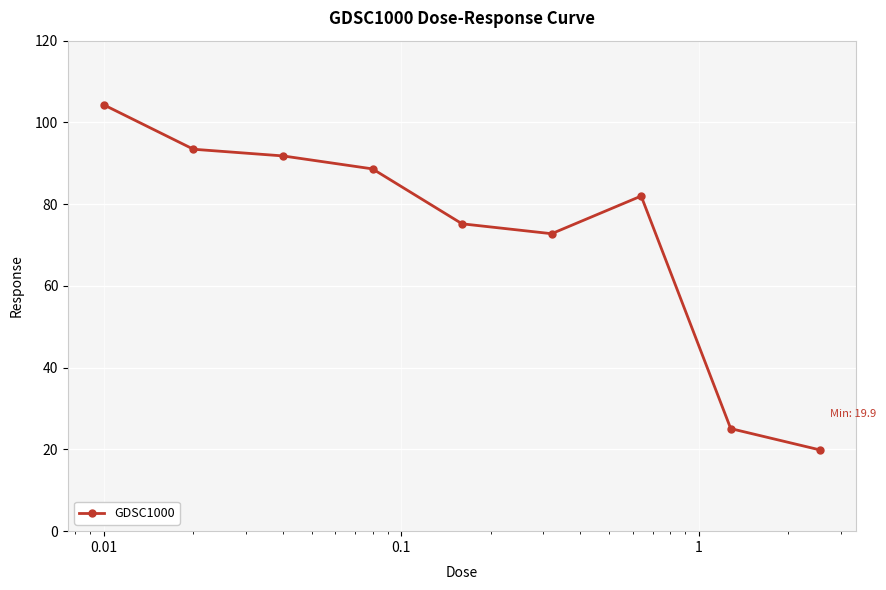

Reading right to left, what are all the values shown in this chart?

19.9	25.1	82.0	72.8	75.2	88.6	91.8	93.4	104.3